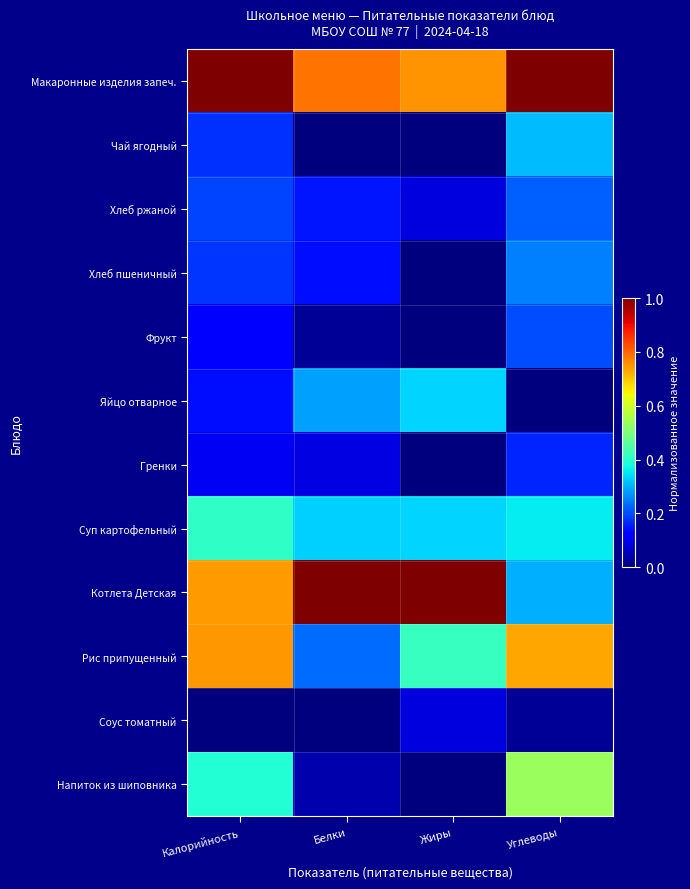

Reading left to right, list all the values displayed in this chart.

Макаронные изделия запеч.: Калорийность=1.0	Белки=0.8	Жиры=0.8	Углеводы=1.0
Чай ягодный: Калорийность=0.2	Белки=0.0	Жиры=0.0	Углеводы=0.3
Хлеб ржаной: Калорийность=0.2	Белки=0.1	Жиры=0.1	Углеводы=0.2
Хлеб пшеничный: Калорийность=0.2	Белки=0.1	Жиры=0.0	Углеводы=0.3
Фрукт: Калорийность=0.1	Белки=0.0	Жиры=0.0	Углеводы=0.2
Яйцо отварное: Калорийность=0.1	Белки=0.3	Жиры=0.3	Углеводы=0.0
Гренки: Калорийность=0.1	Белки=0.1	Жиры=0.0	Углеводы=0.2
Суп картофельный: Калорийность=0.4	Белки=0.3	Жиры=0.3	Углеводы=0.4
Котлета Детская: Калорийность=0.7	Белки=1.0	Жиры=1.0	Углеводы=0.3
Рис припущенный: Калорийность=0.7	Белки=0.2	Жиры=0.4	Углеводы=0.7
Соус томатный: Калорийность=0.0	Белки=0.0	Жиры=0.1	Углеводы=0.0
Напиток из шиповника: Калорийность=0.4	Белки=0.0	Жиры=0.0	Углеводы=0.5